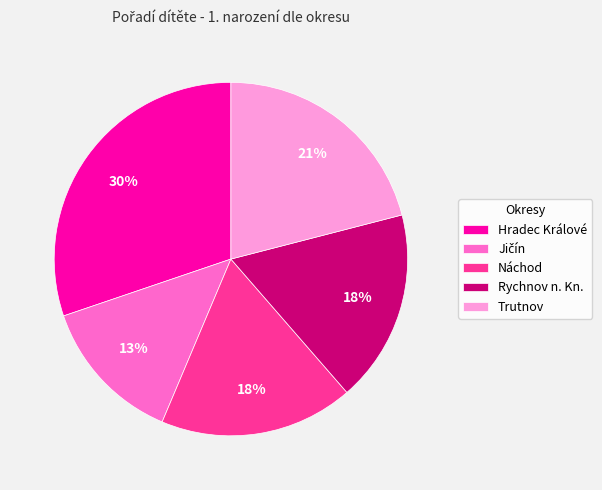

To the nearest percent, what percentage of the pie is Rychnov n. Kn.?

18%